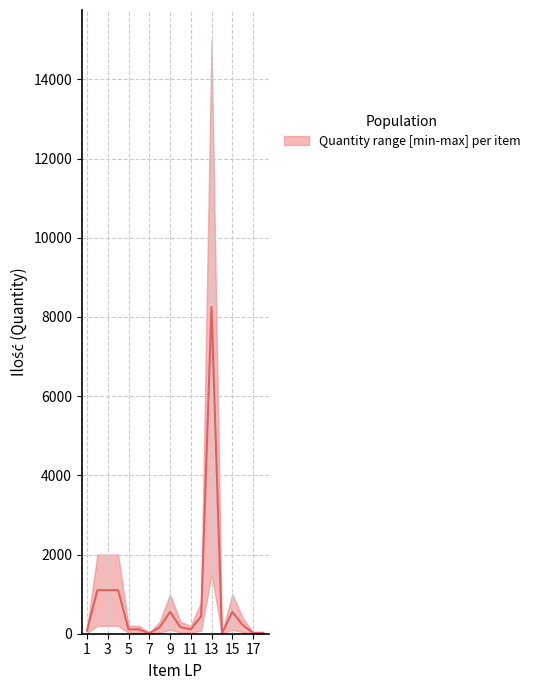

What is the sum of all median values?

14111